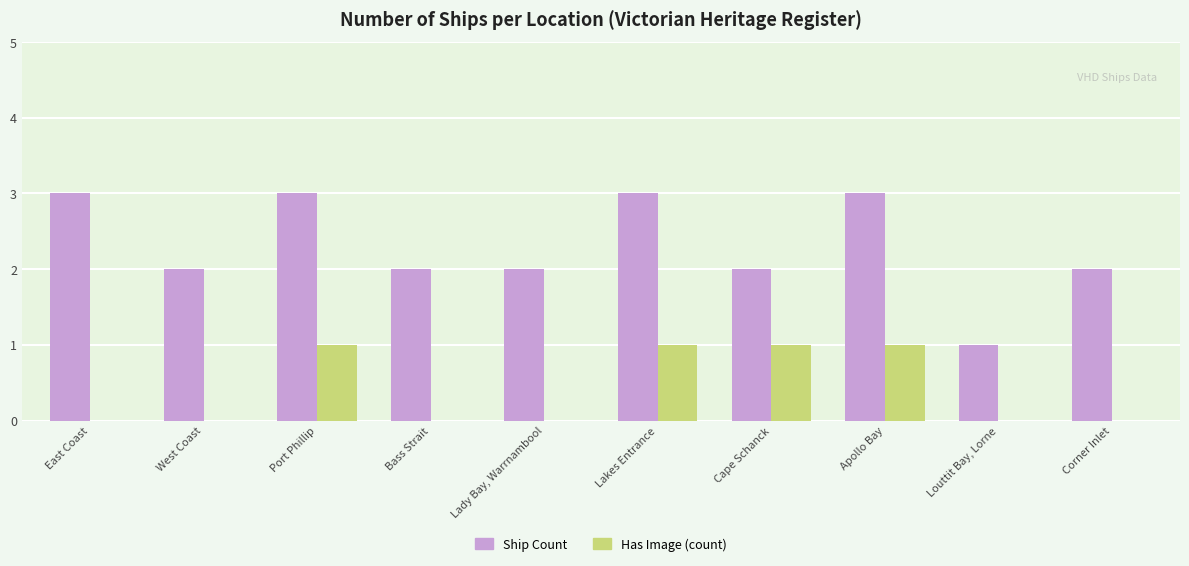

How many groups of bars are there?

10